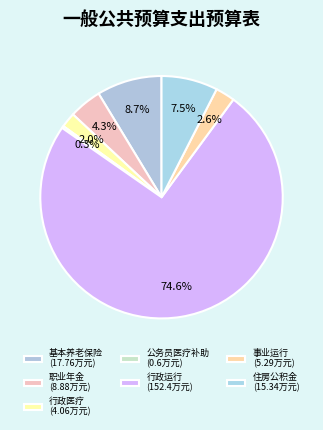

How many slices are in this pie chart?

7